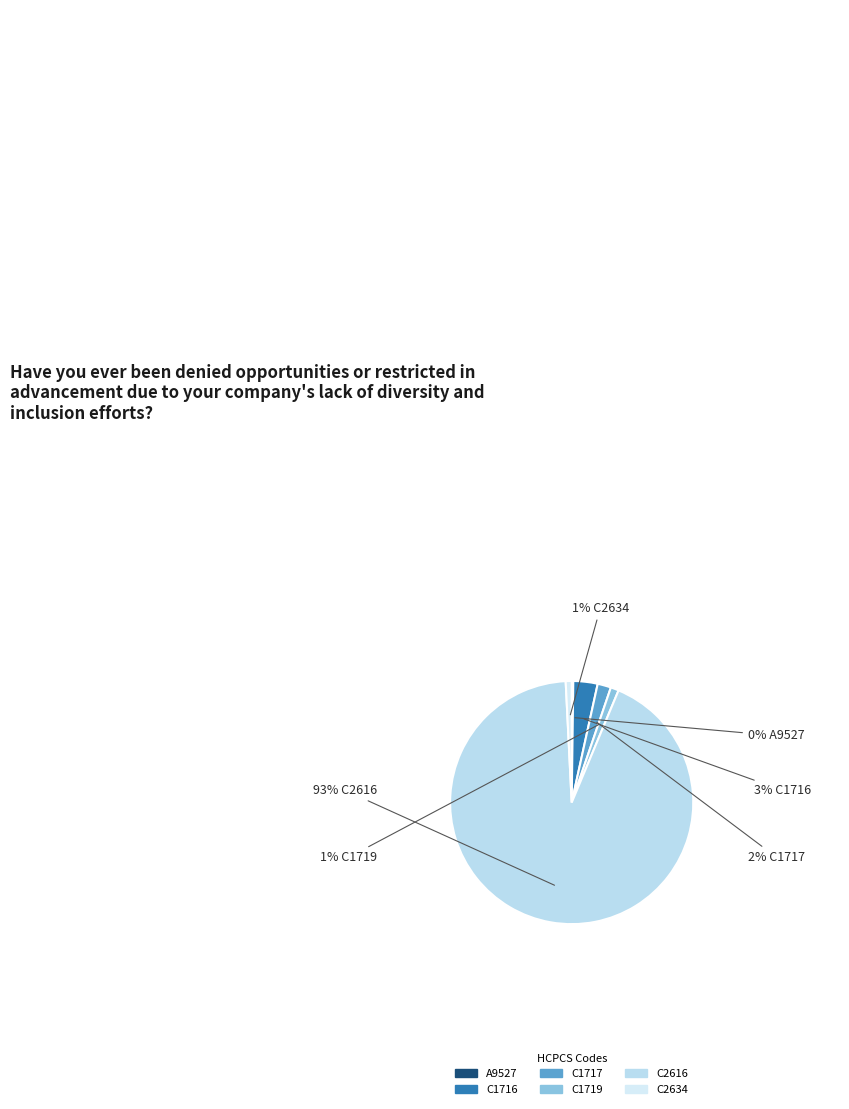

What percentage is the C2616 slice, to the nearest percent?

93%